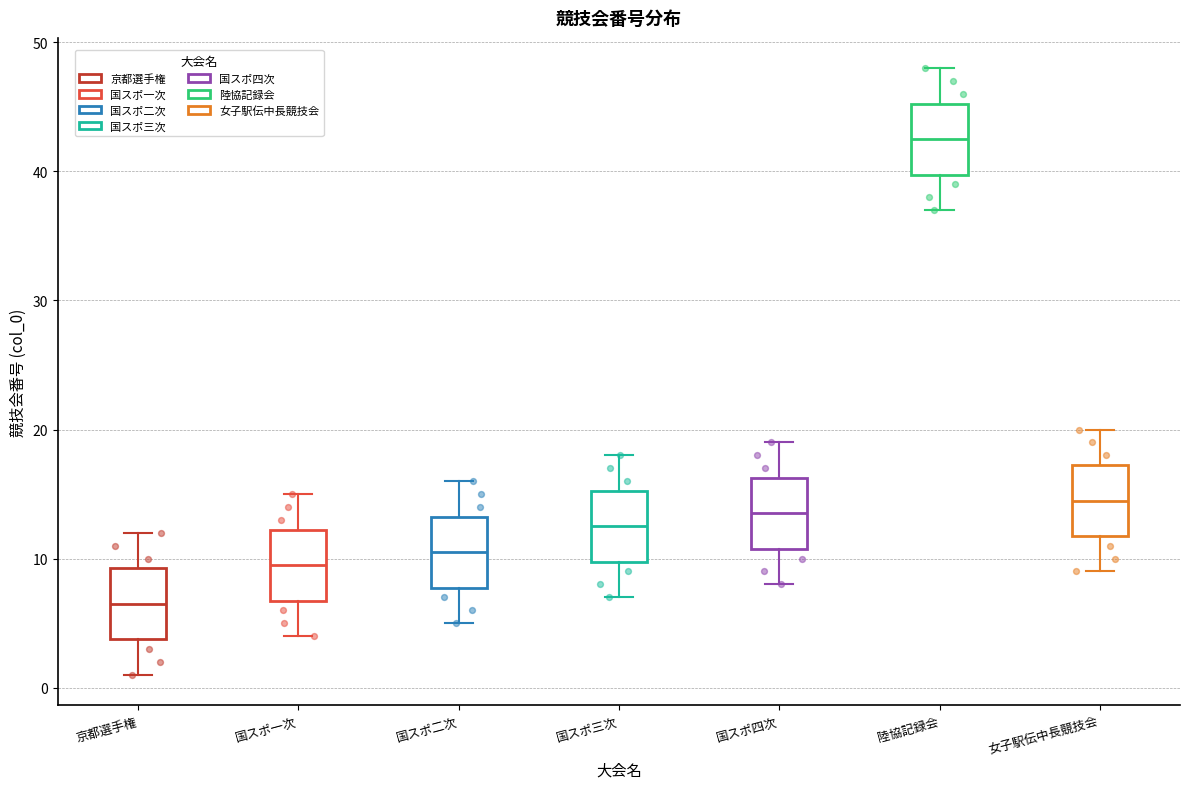

Which box has the lowest median line?

京都選手権